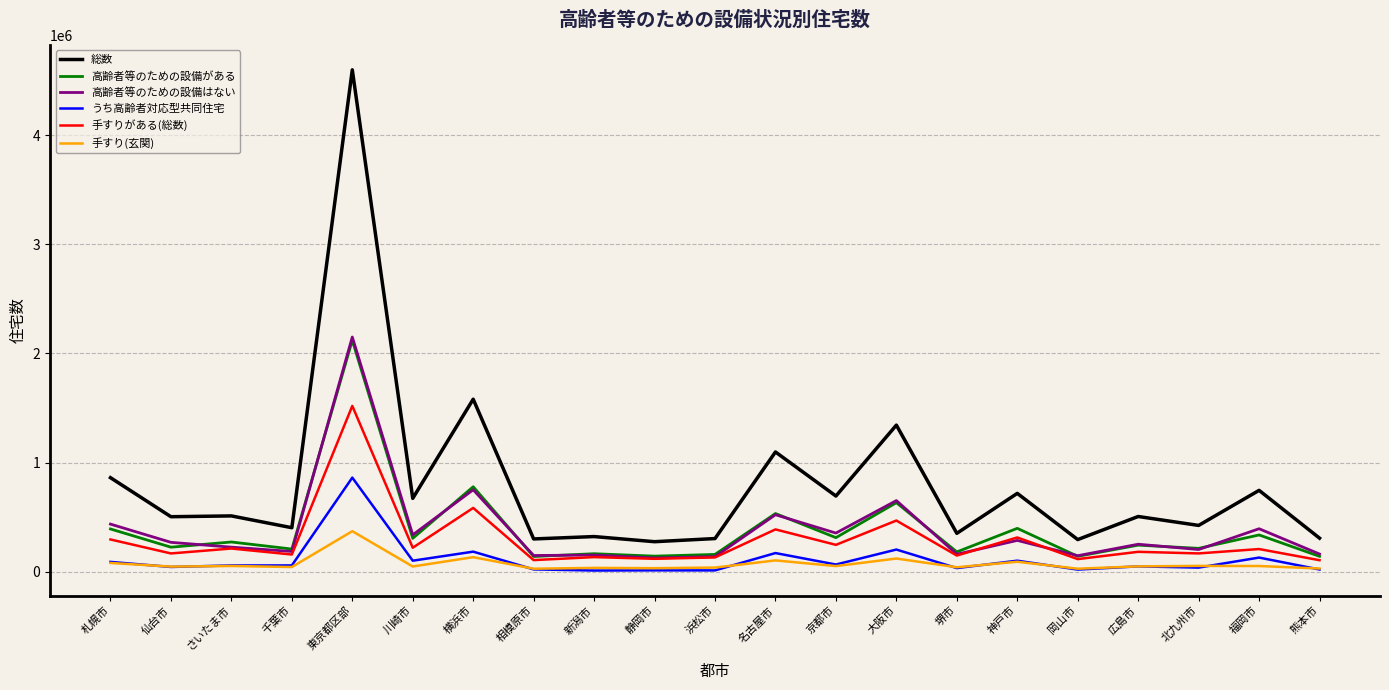

Which series has the widest spread of values?

総数